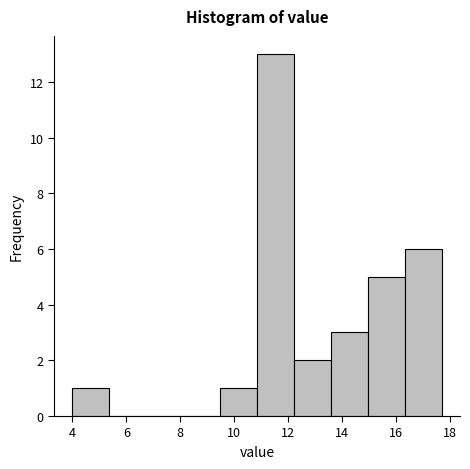

Reading left to right, list every bar in this chart as the range it spans on the x-axis followed by its height. Neither the bar edges nor the heights are printed on the chart, so give them approximately, as read against the axes.

4.0 to 5.4: 1
5.4 to 6.8: 0
6.8 to 8.2: 0
8.2 to 9.4: 0
9.4 to 10.8: 1
10.8 to 12.2: 13
12.2 to 13.6: 2
13.6 to 15.0: 3
15.0 to 16.4: 5
16.4 to 17.8: 6